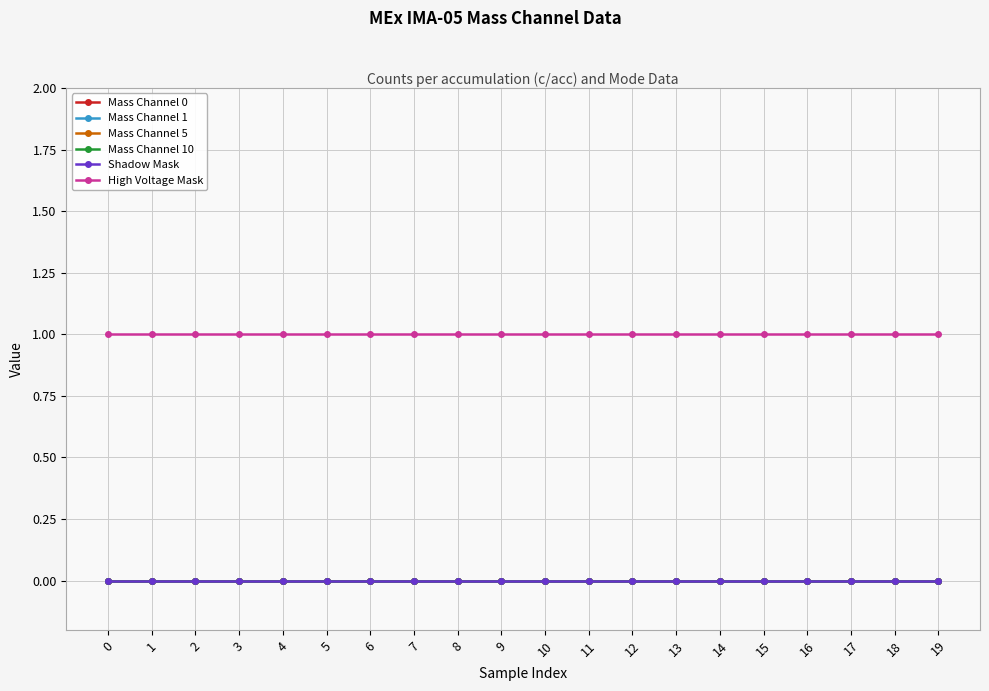

The High Voltage Mask series shows 0 at 4. True or false?

False